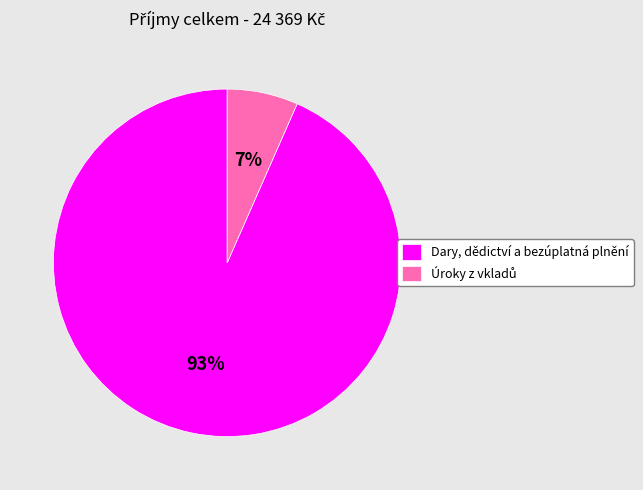

Which category accounts for the majority?

Dary, dědictví a bezúplatná plnění